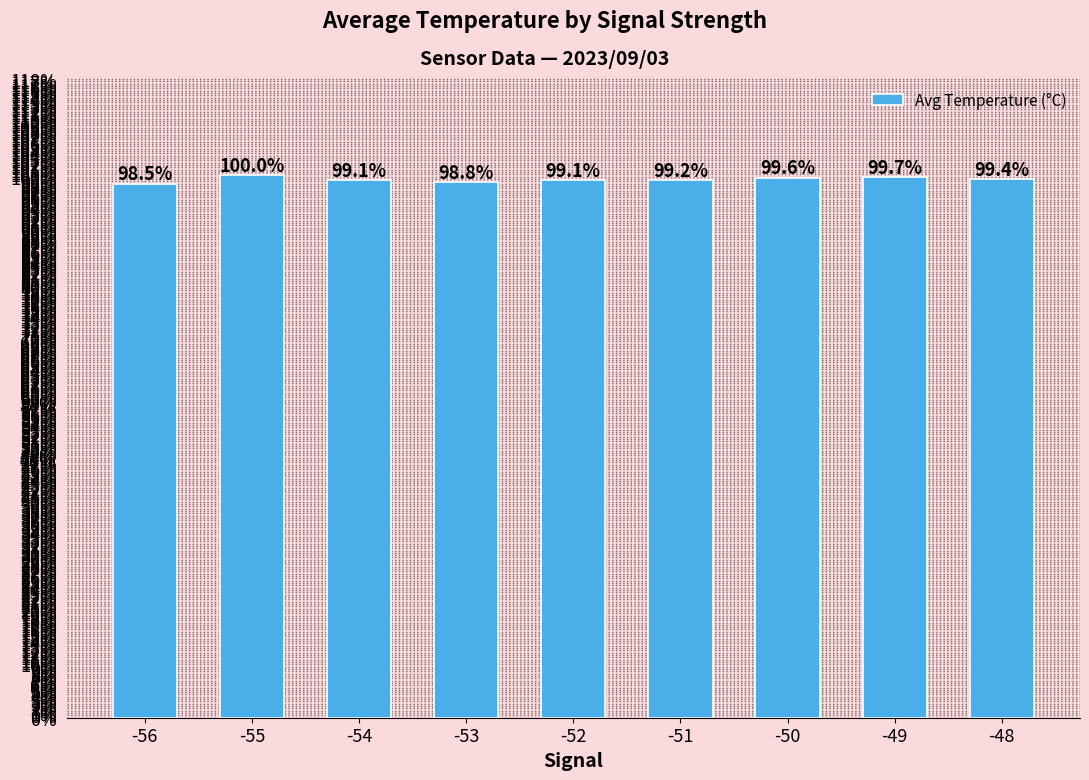

Does the chart contain any negative values?

No